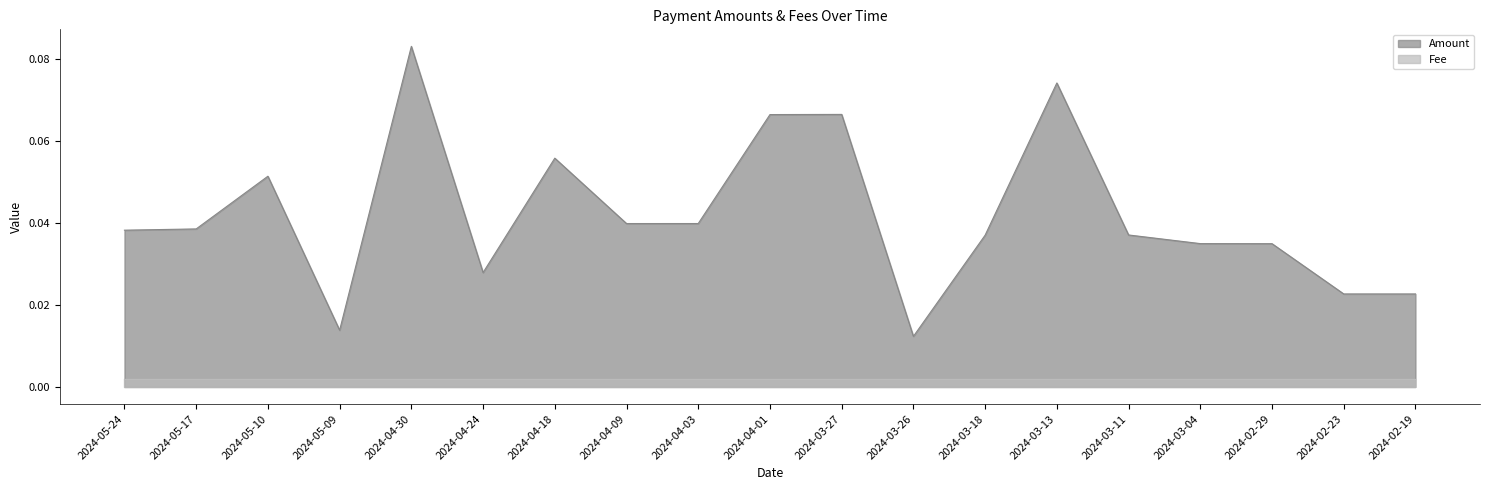

Which label corresponds to the largest value in the chart?

2024-04-30